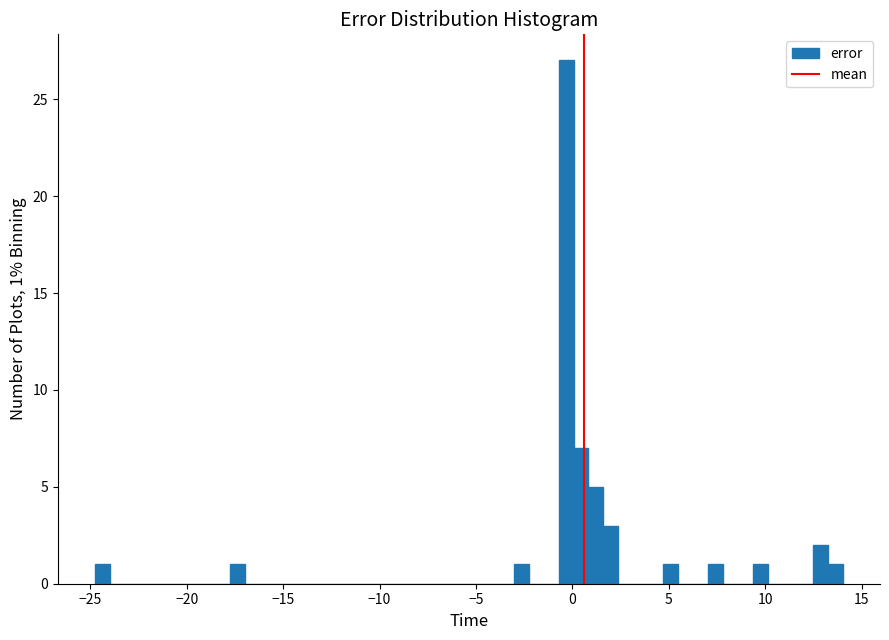

Read against the x-axis, roughly where is the centre of the tallest bar?

-0.5